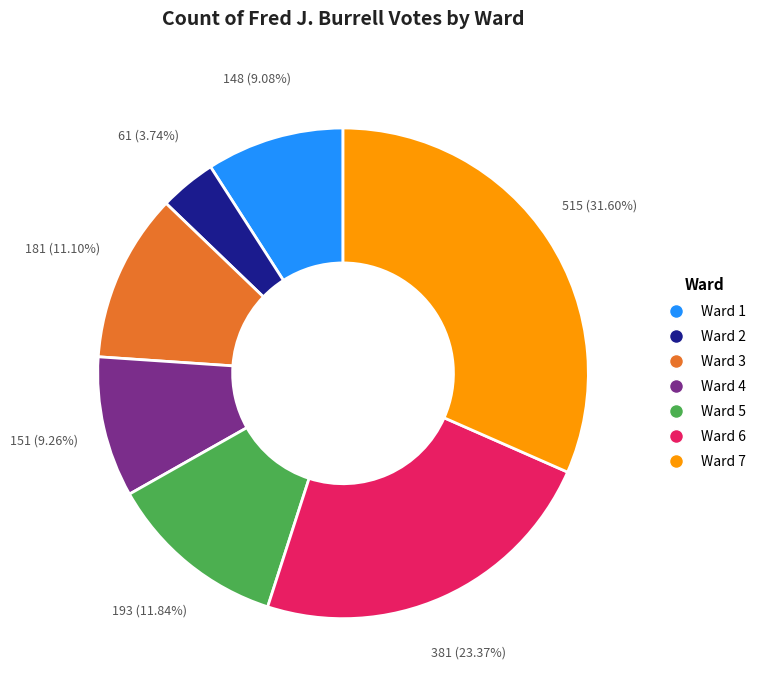

Which category has the smallest portion of the pie?

Ward 2